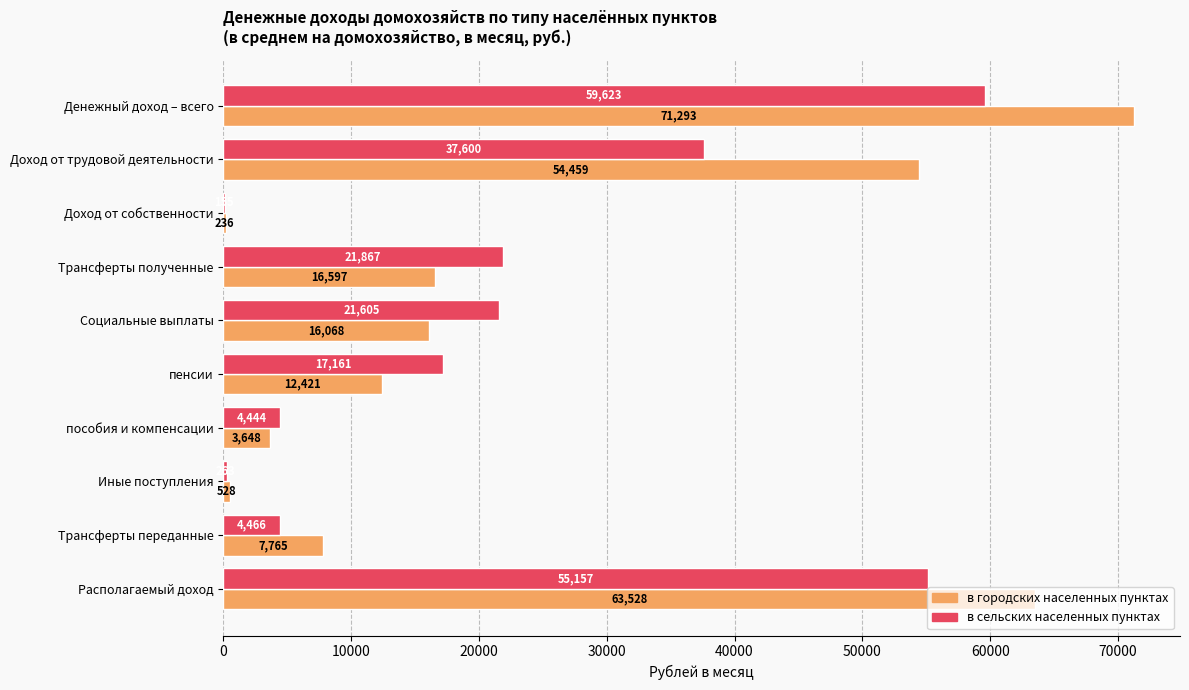

Between Доход от трудовой деятельности and Располагаемый доход, which series saw the biggest shift?

в сельских населенных пунктах